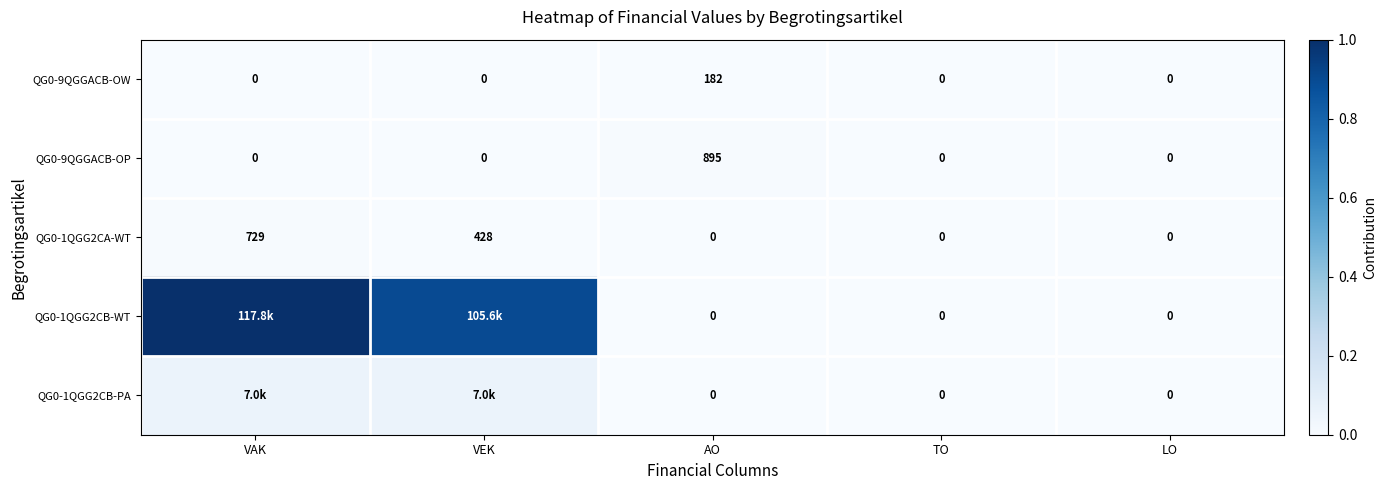

At which label is QG0-1QGG2CA-WT closest to 364?

VEK